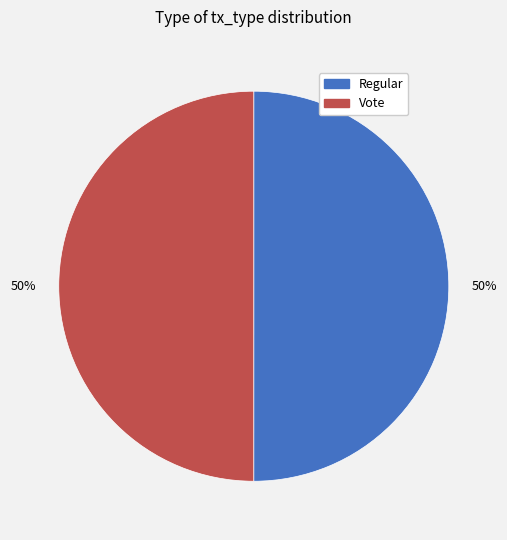

What is the ratio of the value at Vote to the value at Regular?

1.0